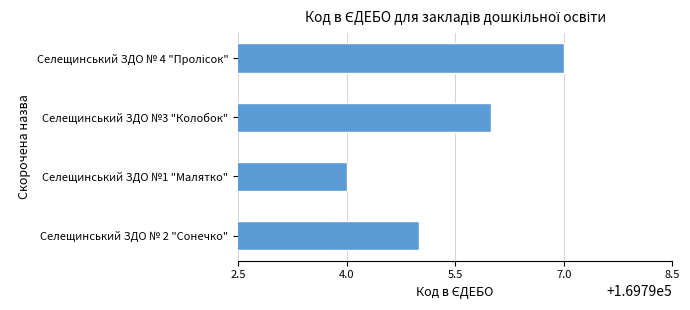

Reading top to bottom, list all the values displayed in this chart.

169797	169796	169794	169795